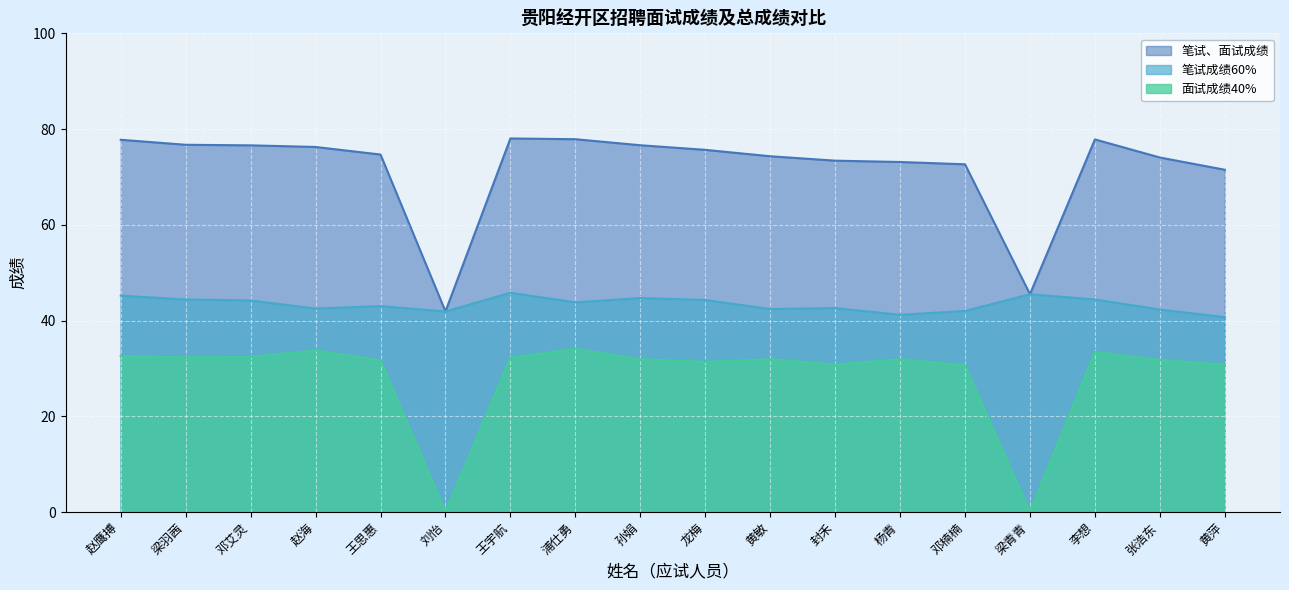

What is the difference between the highest and lowest values at 黄敏?

42.4